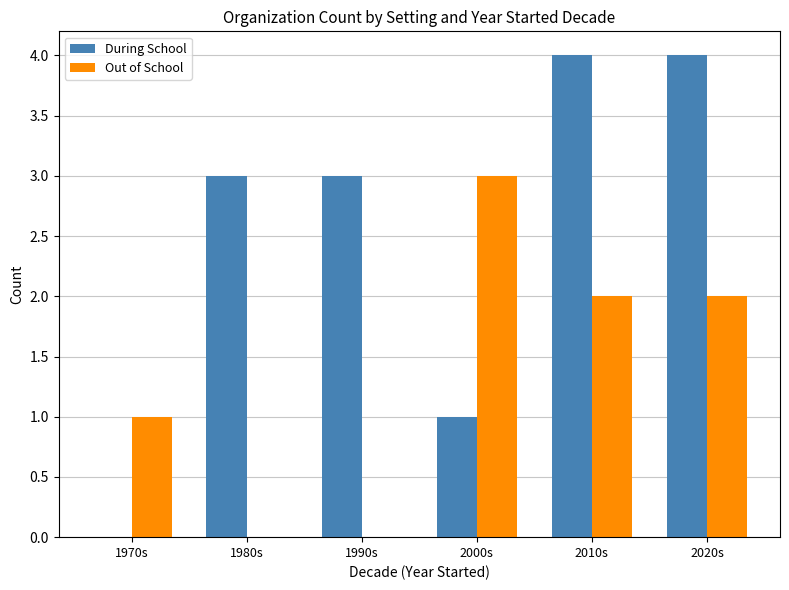

Are the bars horizontal?

No